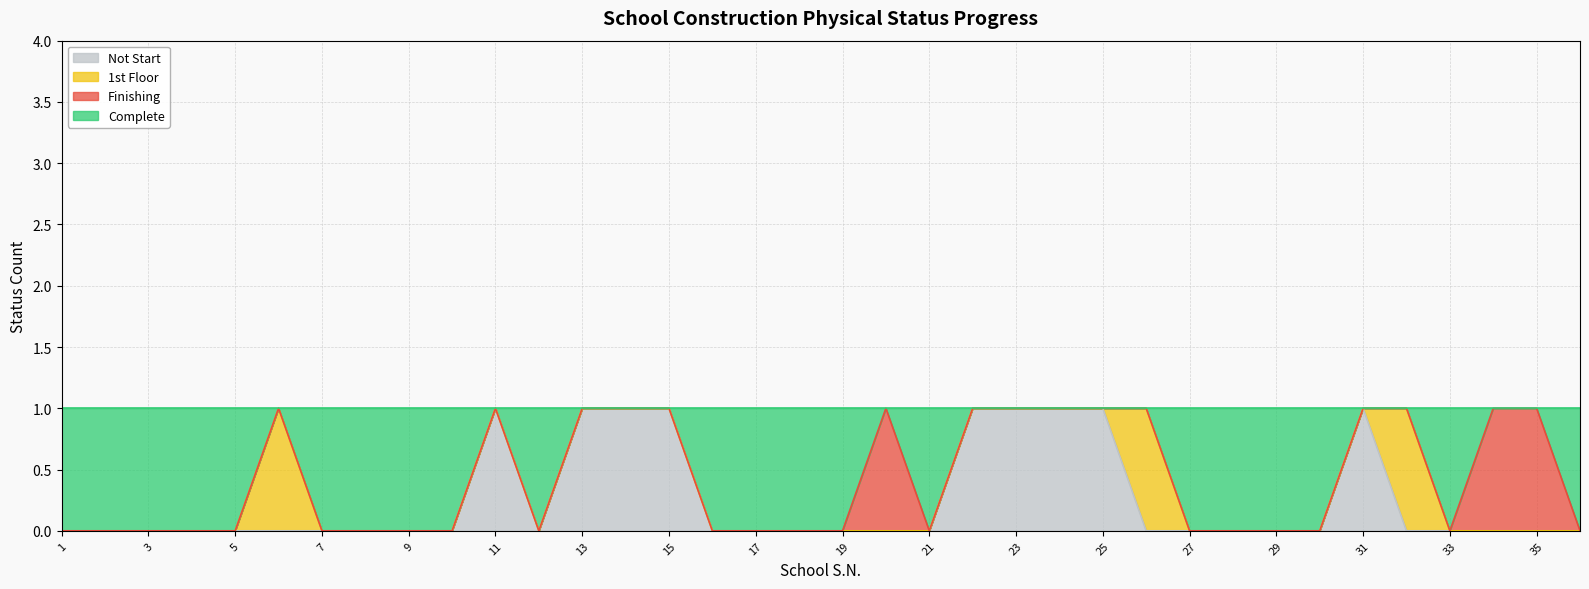

Which has a higher value, 22 or 14?

22